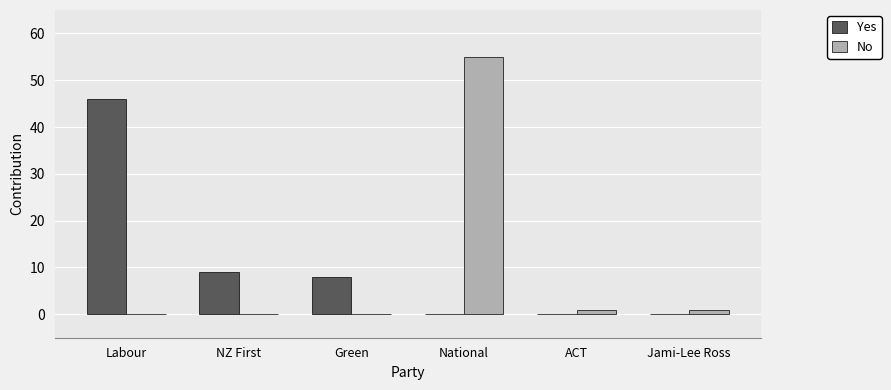

Which category has the highest value across all series?

National